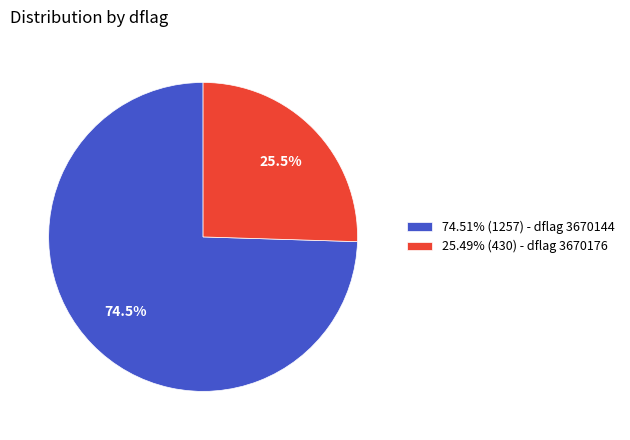

To the nearest percent, what is the average slice percentage?

50%